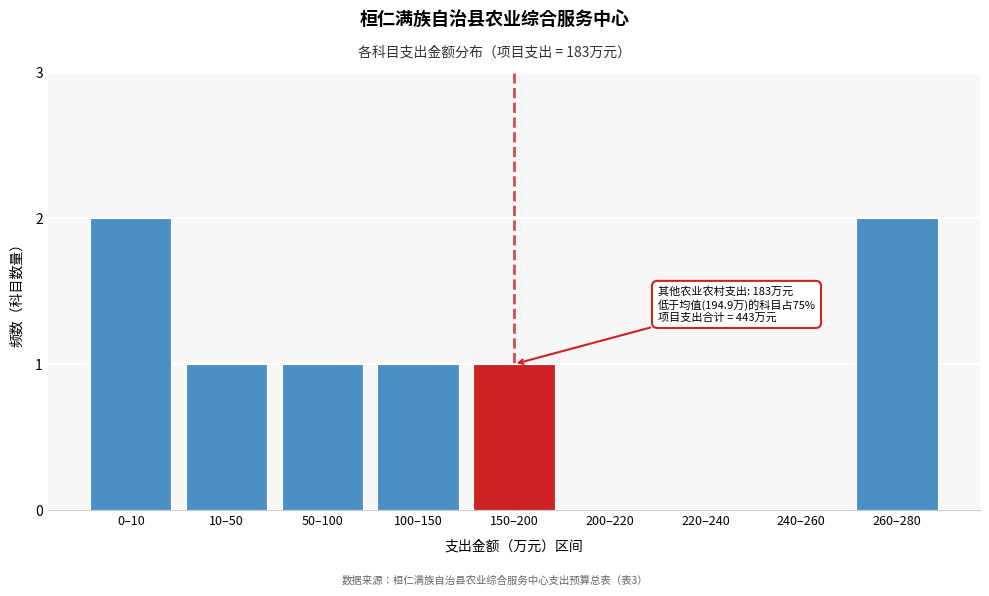

Reading left to right, extract all data points from this chart.

0–10=2	10–50=1	50–100=1	100–150=1	150–200=1	200–220=0	220–240=0	240–260=0	260–280=2